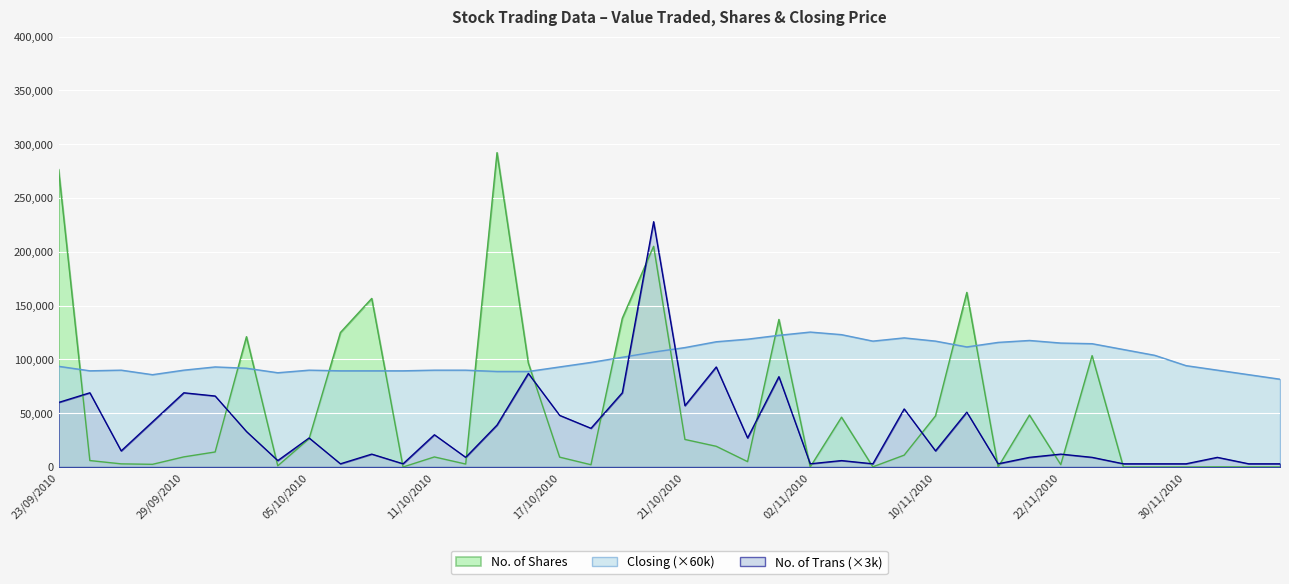

Rank the series by their average value, from lowest to highest.

No. of Trans (×3k), No. of Shares, Closing (×60k)